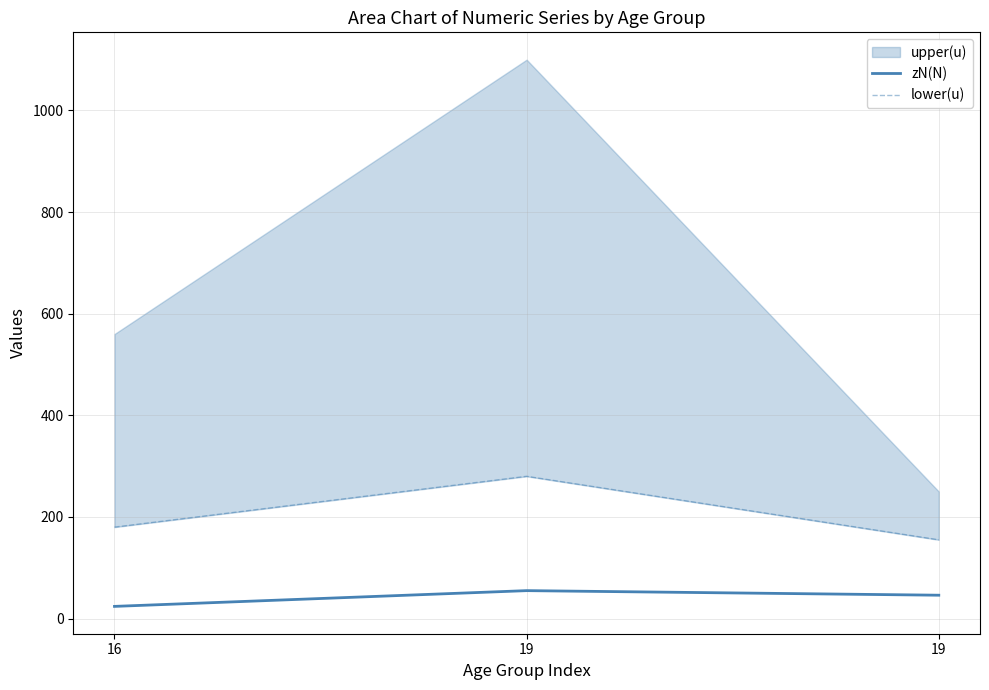

What is the value of the lower(u) point at the 3rd from the left?

280